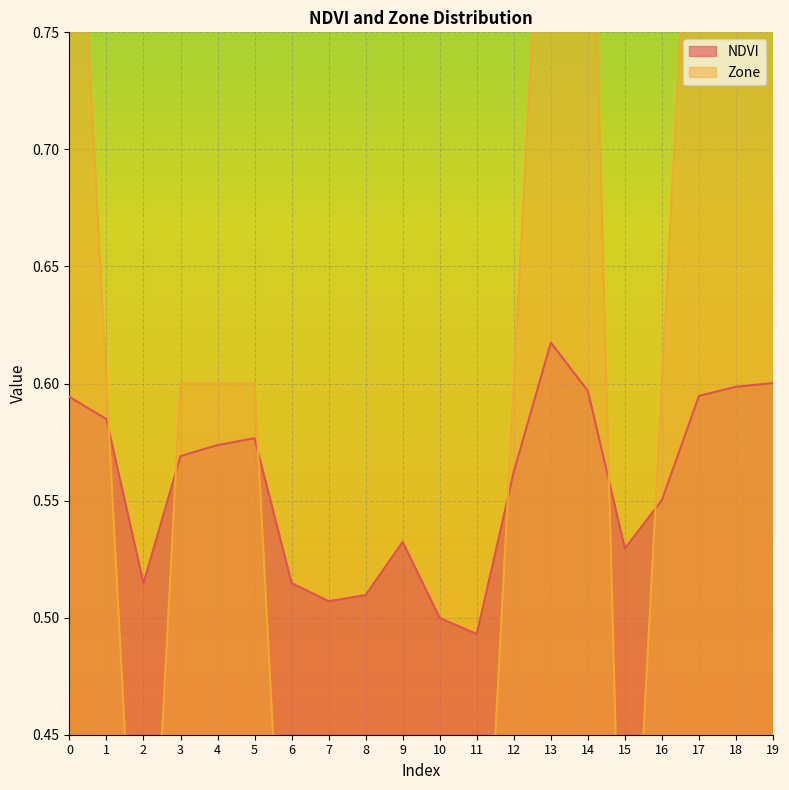

Which series has the largest total across all categories?

Zone